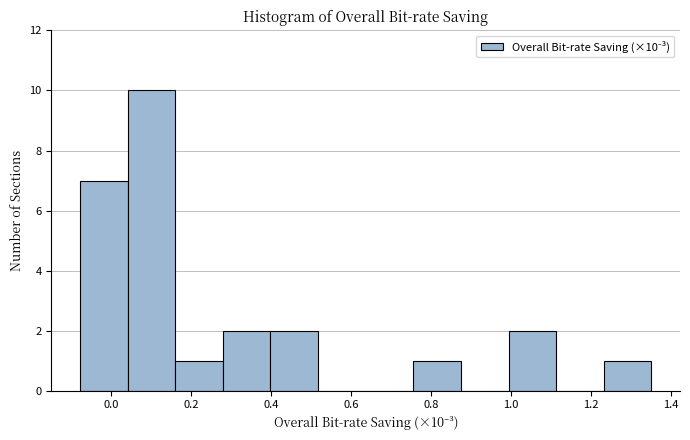

Which range on the x-axis has the tallest bar?

0.04 to 0.16